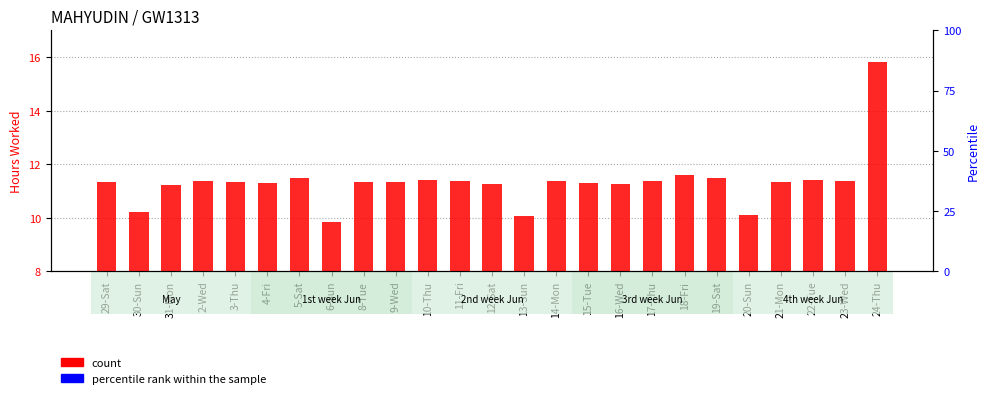

What are all the series names shown in the legend?

count, percentile rank within the sample